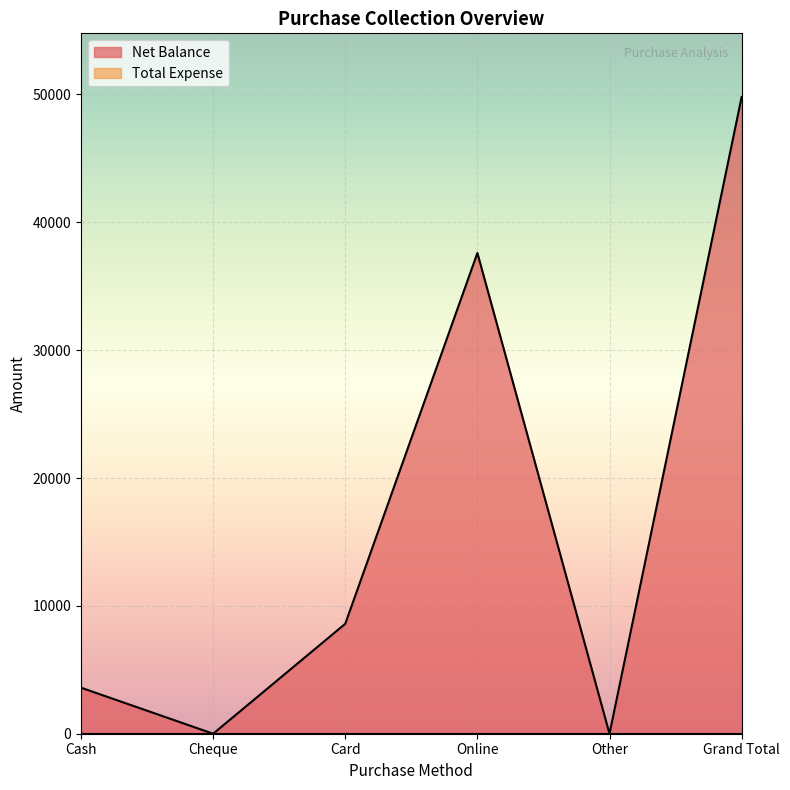

Between Online and Cheque, which is larger?

Online